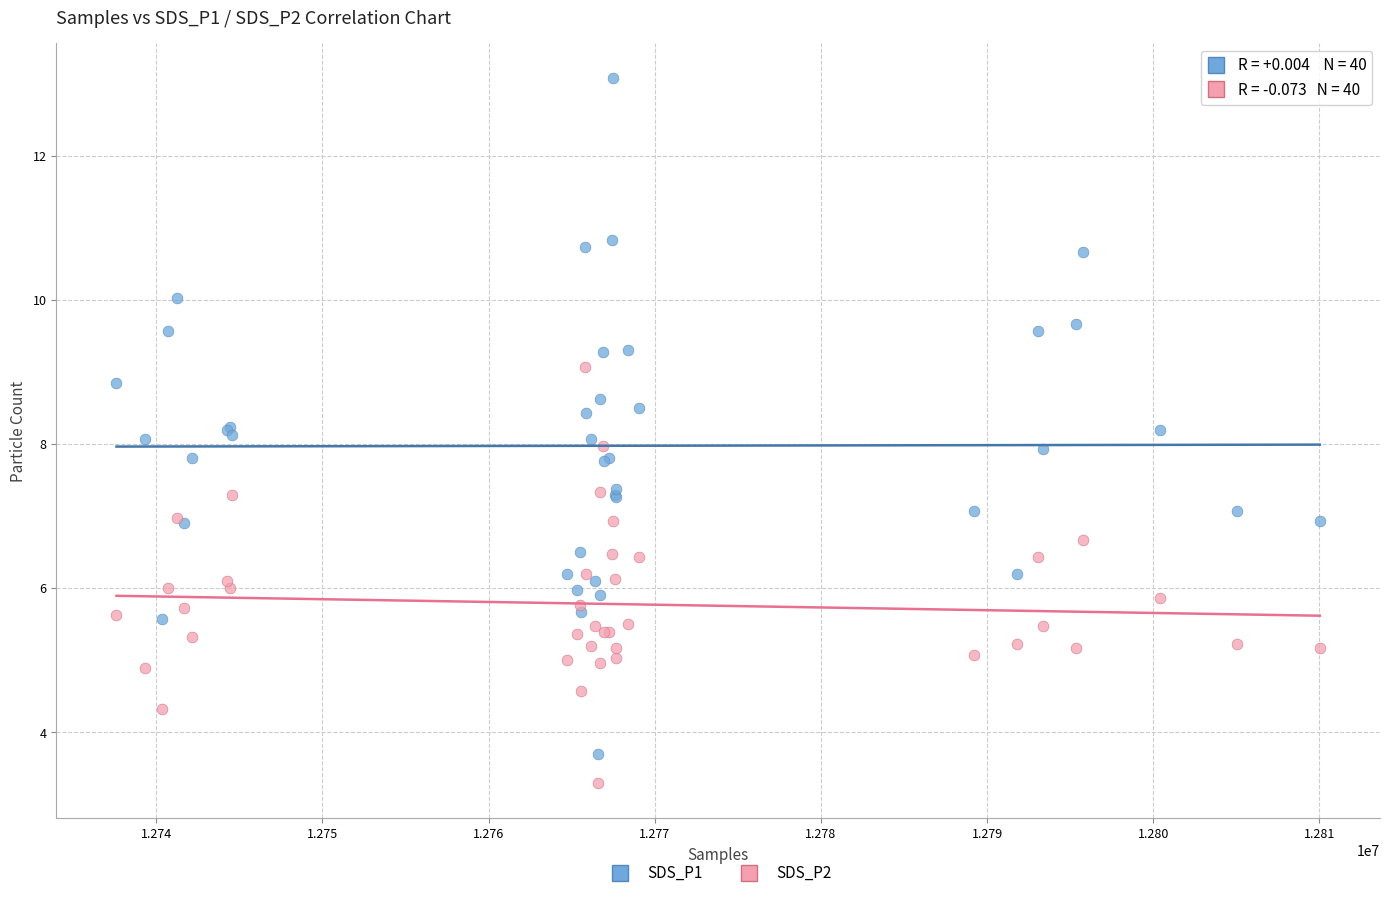

Which series reaches the maximum Y coordinate?

SDS_P1